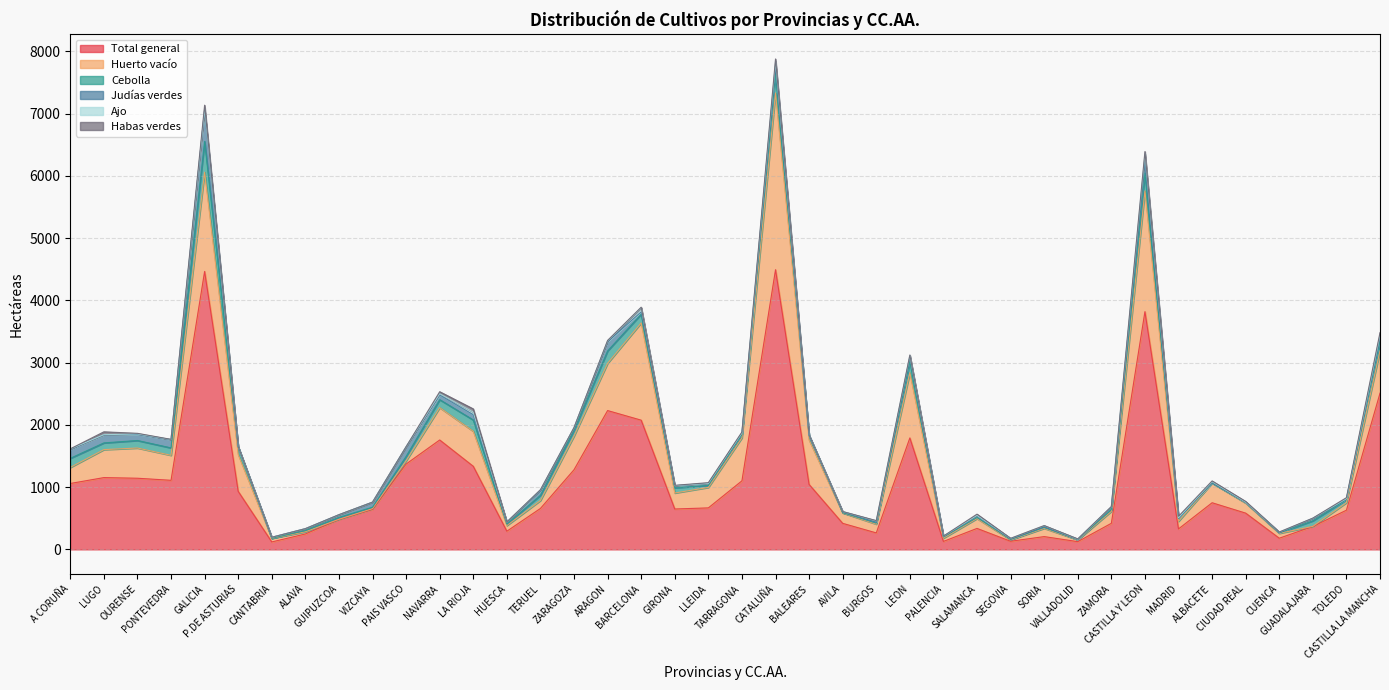

True or false: Ajo has more than 0 points higher than both neighbors.

True